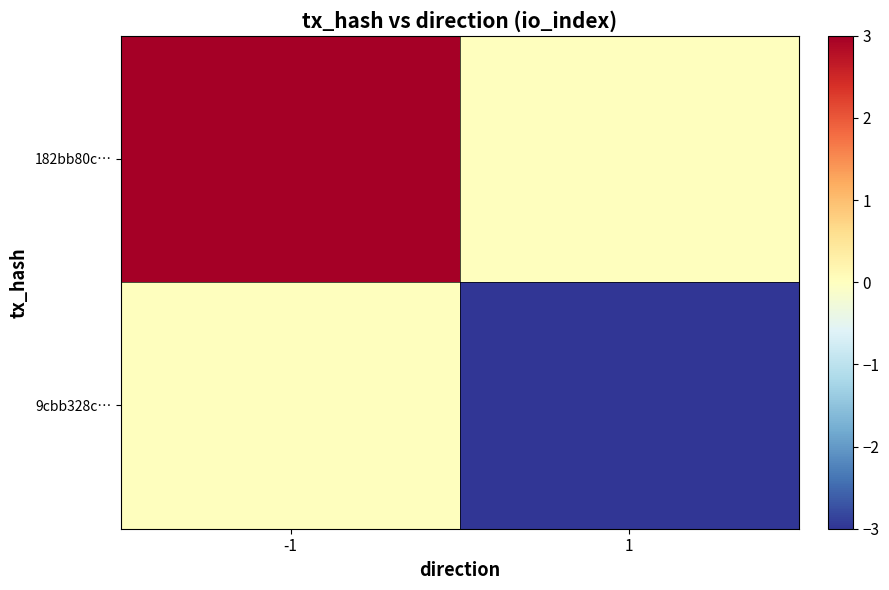

What is the total value across all series at -1?

3